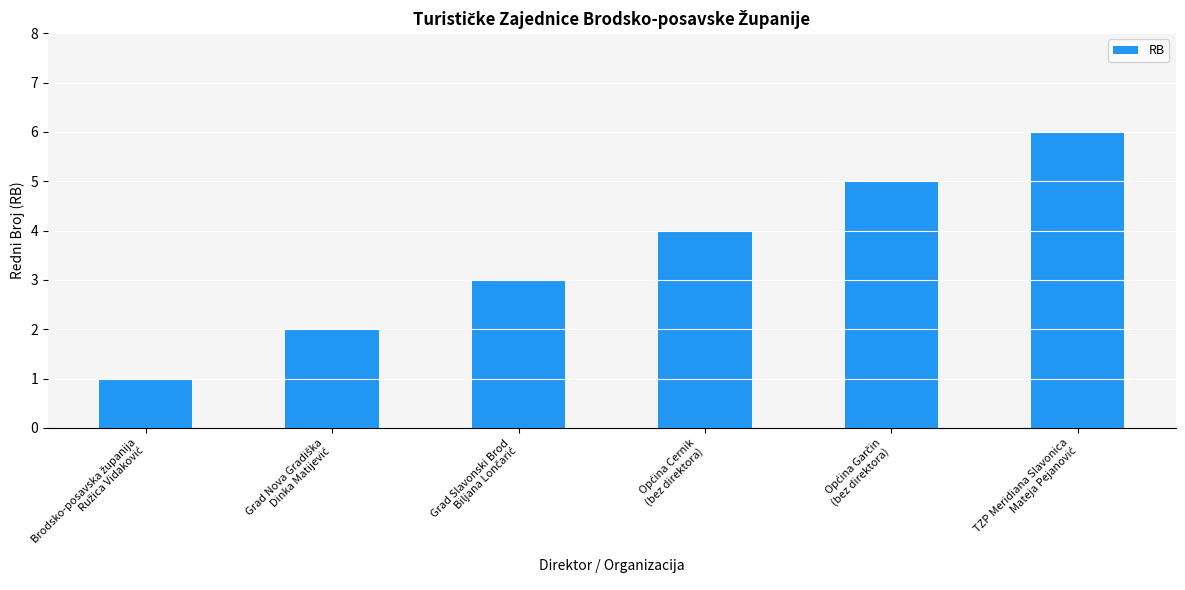

What is the difference between the second highest and minimum values?

4